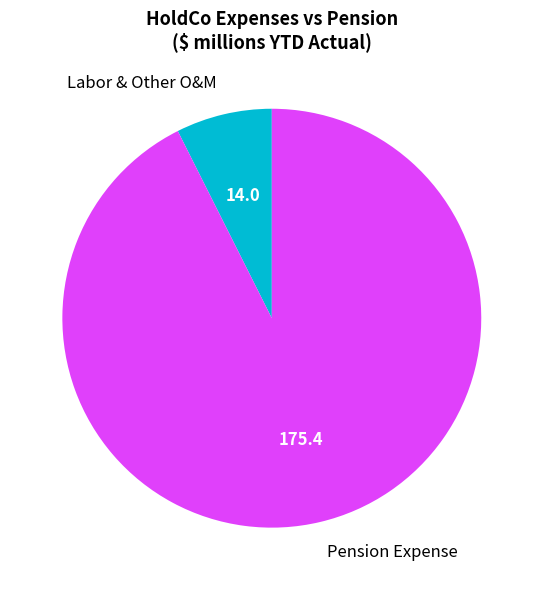

Which has a higher value, Labor & Other O&M or Pension Expense?

Pension Expense